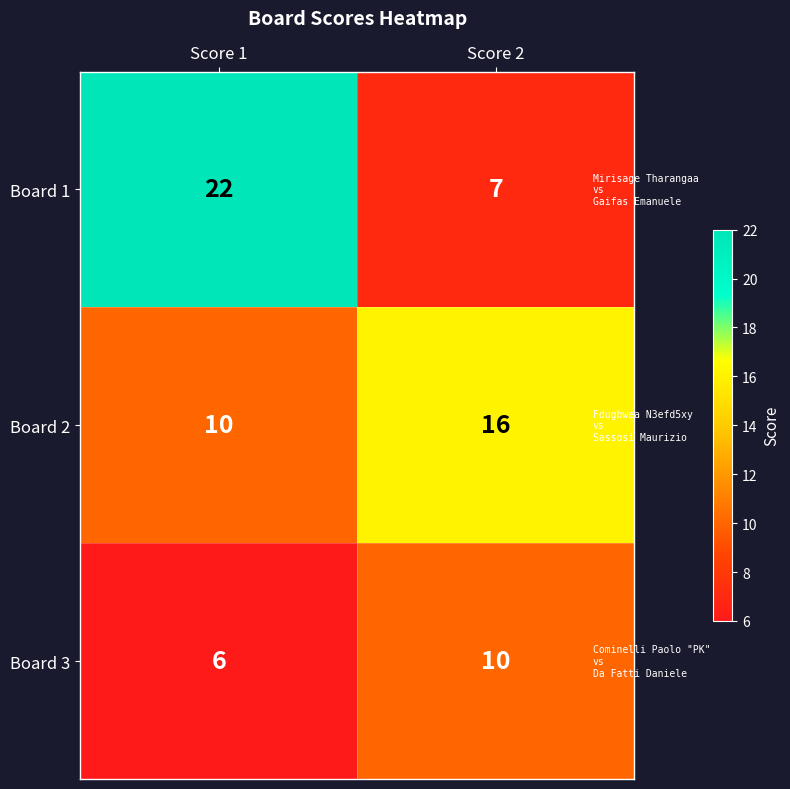

Which category has the lowest value across all series?

Score 1